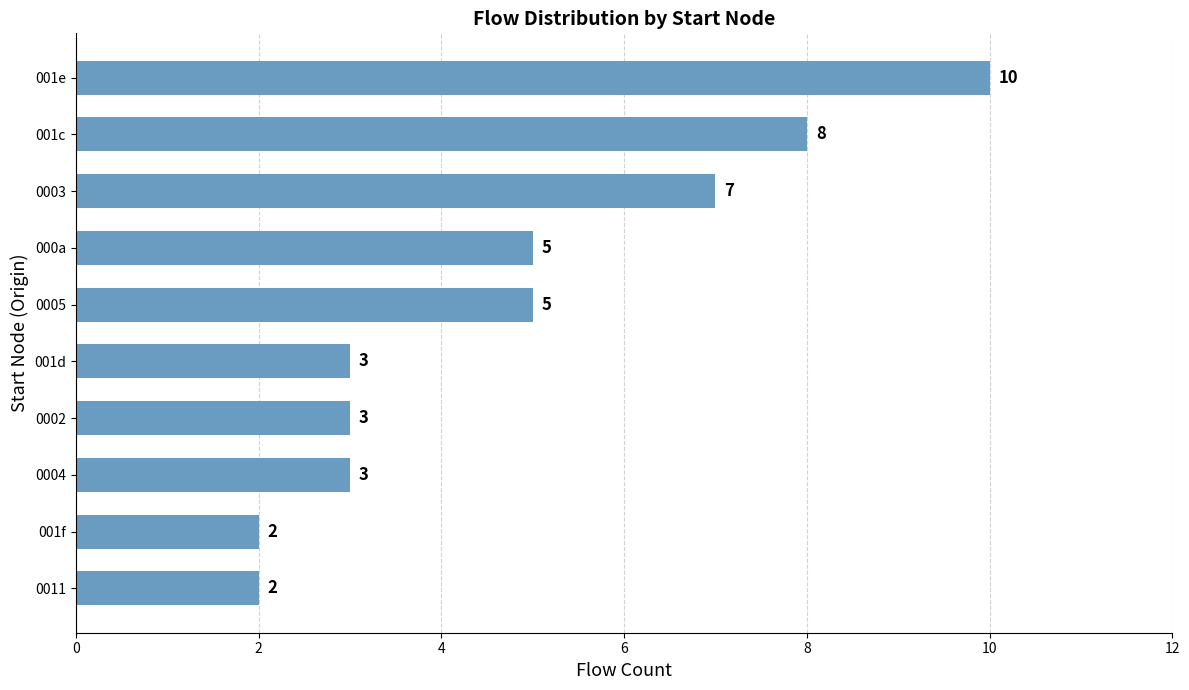

What is the maximum value shown in the chart?

10